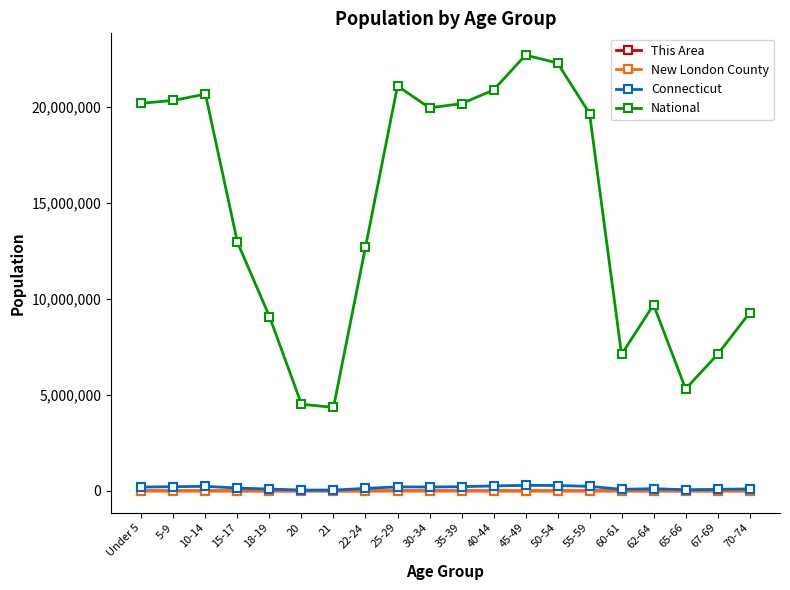

How many interior local peaks does the National series have?

4